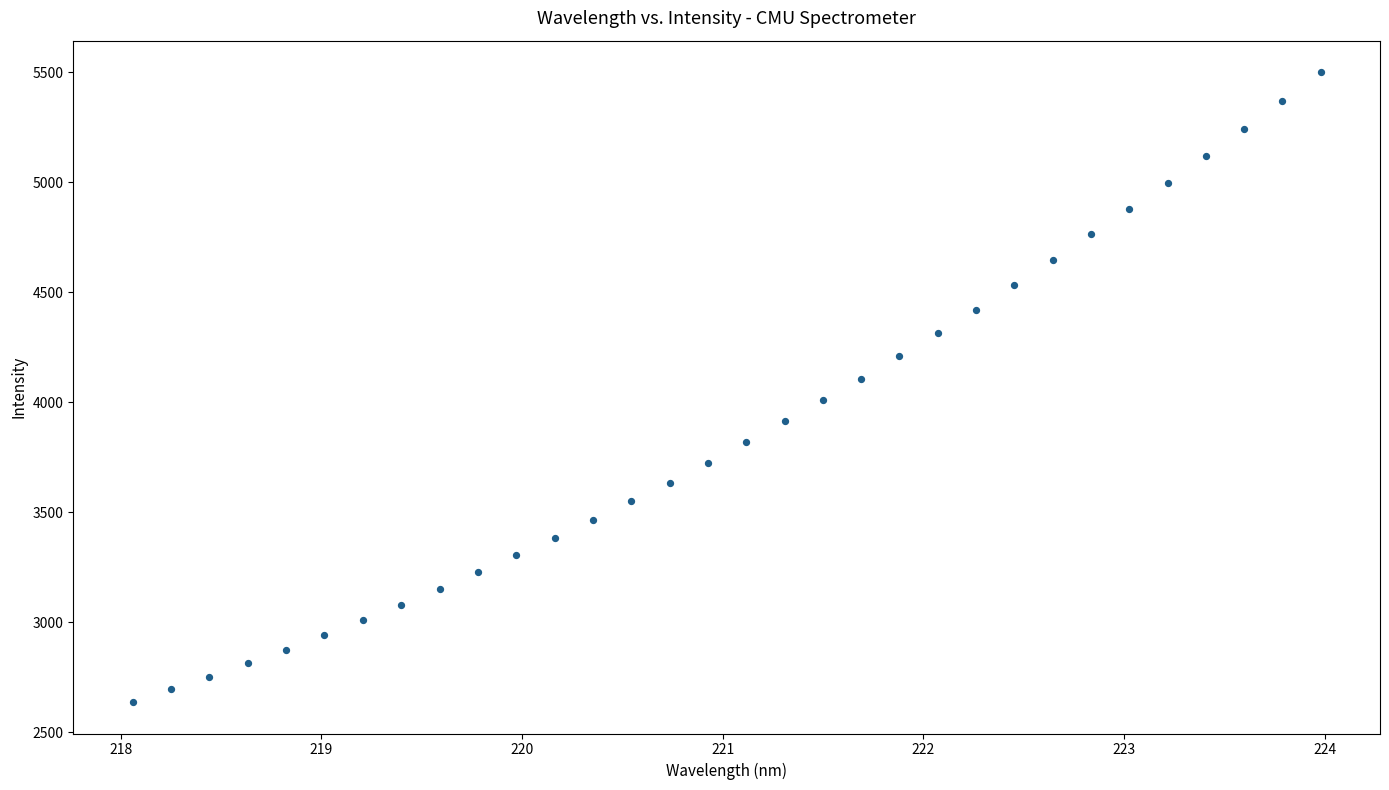

What is the range of X values (max minus min)?

5.9